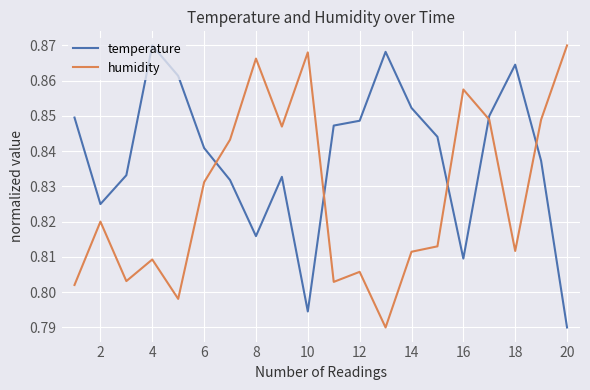

How many intersections are there between humidity and temperature?

5